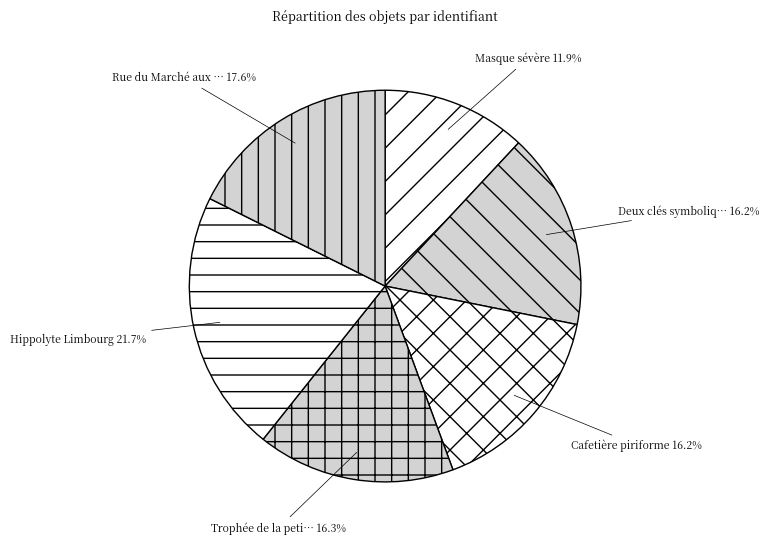

How many slices are in this pie chart?

6